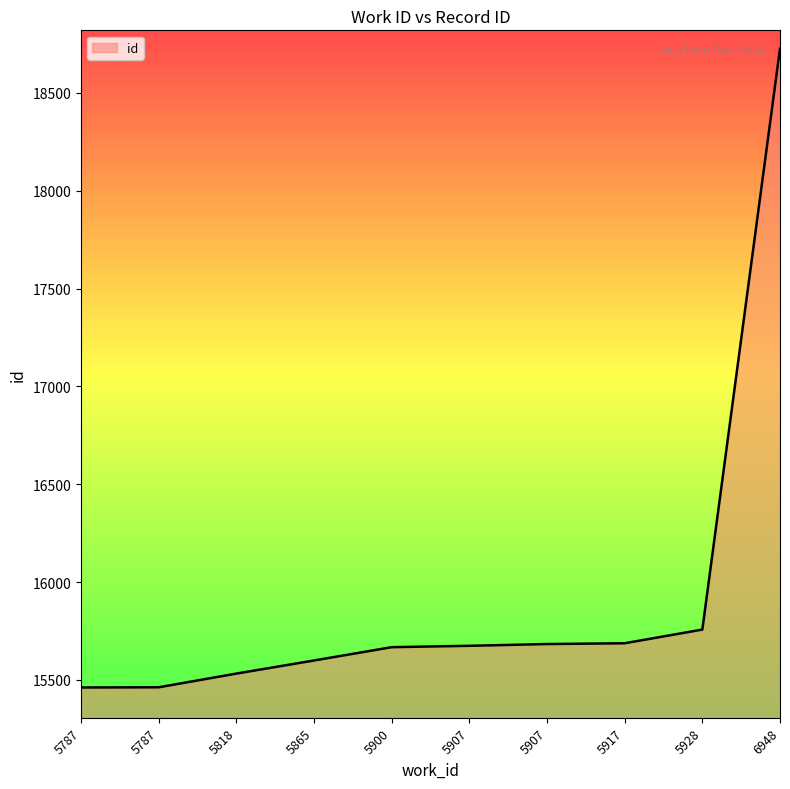

How many lines are shown in the chart?

1